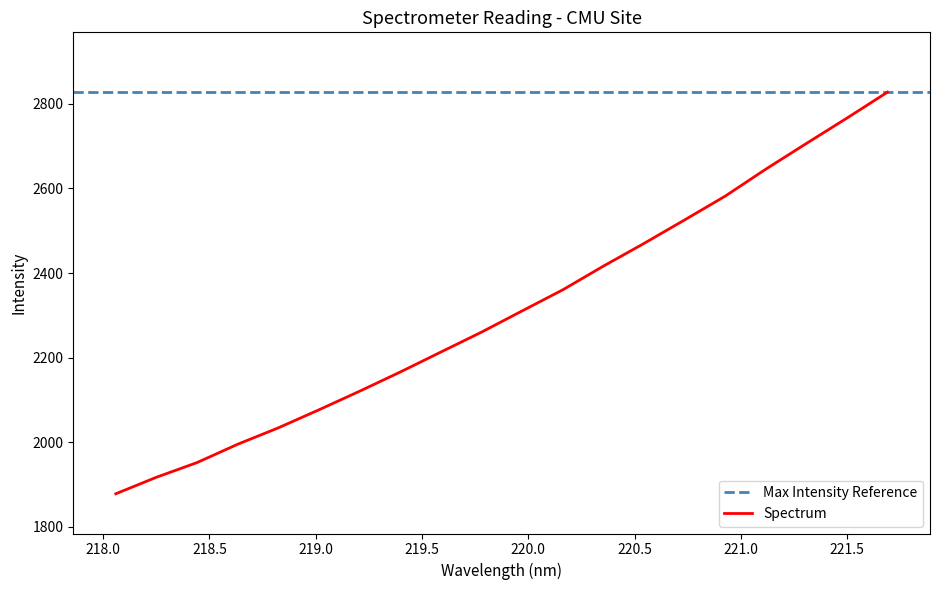

Rank the categories by value from highest to lowest.

221.6902, 221.4993, 221.3083, 221.1174, 220.9264, 220.7354, 220.5444, 220.3533, 220.1623, 219.9712, 219.7801, 219.589, 219.3979, 219.2067, 219.0156, 218.8244, 218.6332, 218.442, 218.2508, 218.0596